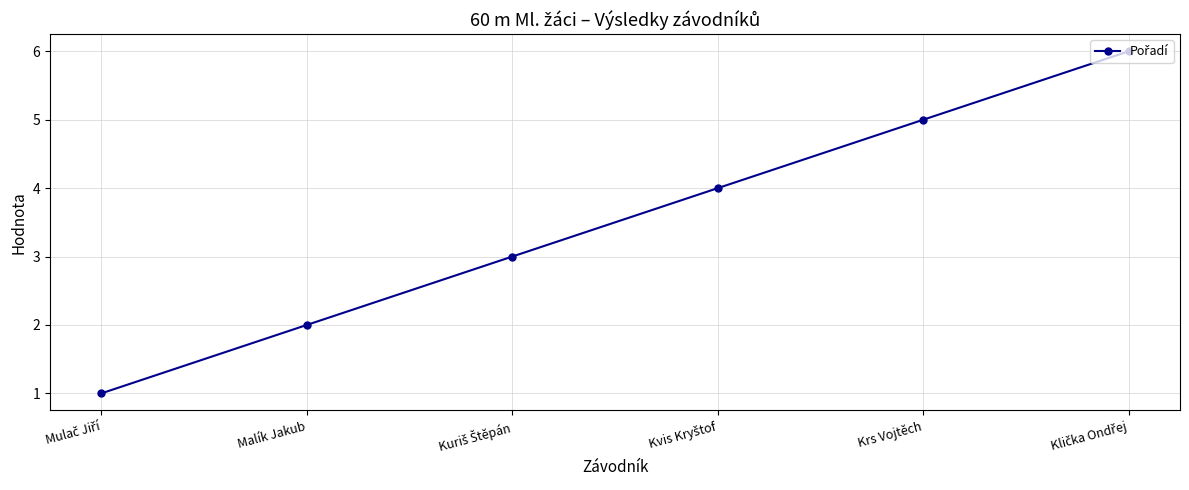

True or false: the data has more than 0 interior local peaks.

False